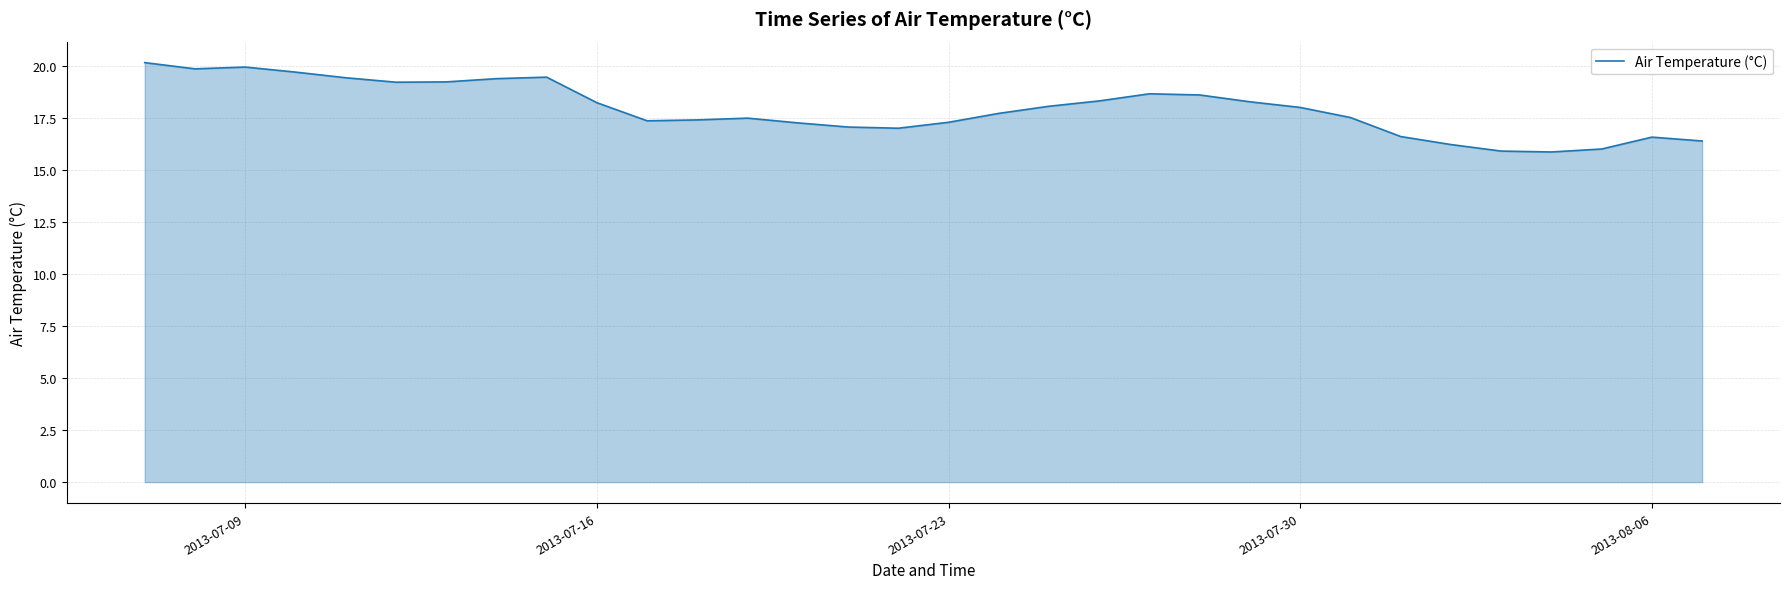

What is the difference between the maximum and minimum values?

4.3